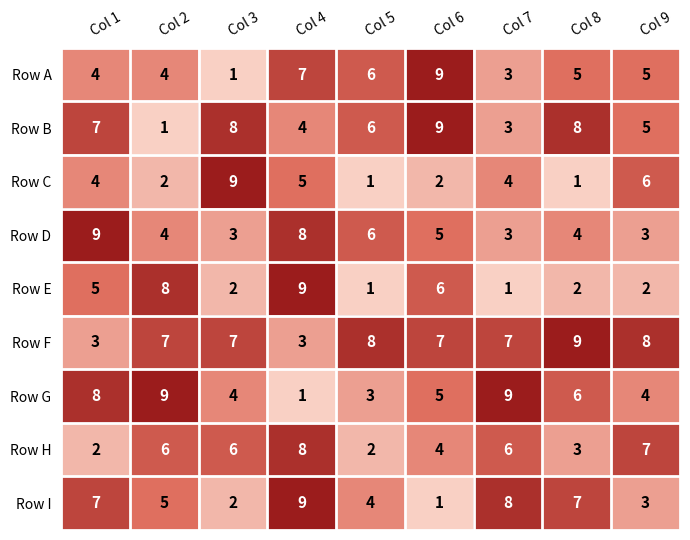

What is the sum of the Row H values at Col 1 and Col 5?

4